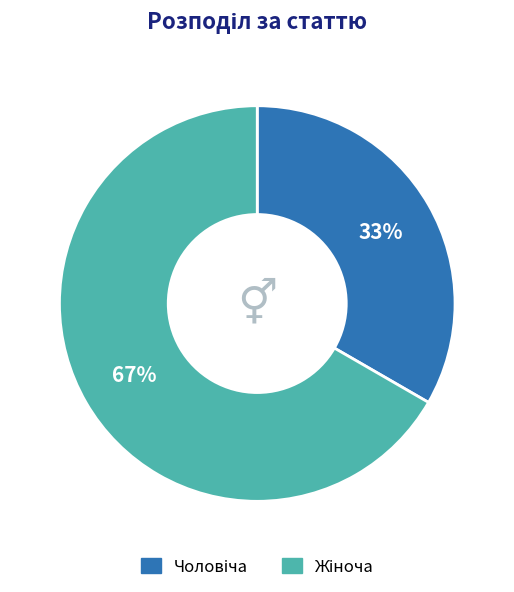

Does any single category account for the majority?

Yes